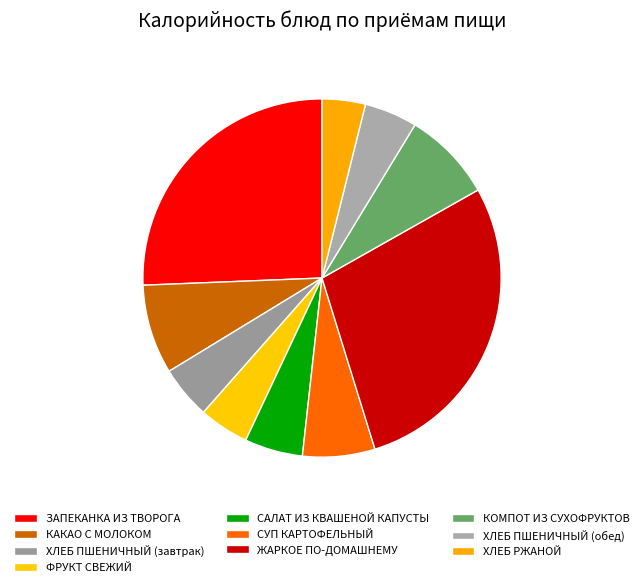

Does ХЛЕБ ПШЕНИЧНЫЙ (завтрак) account for over 50% of the chart?

No